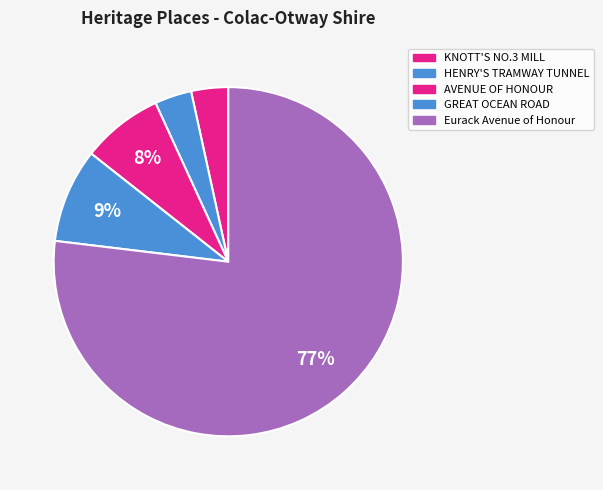

To the nearest percent, what is the average slice percentage?

20%